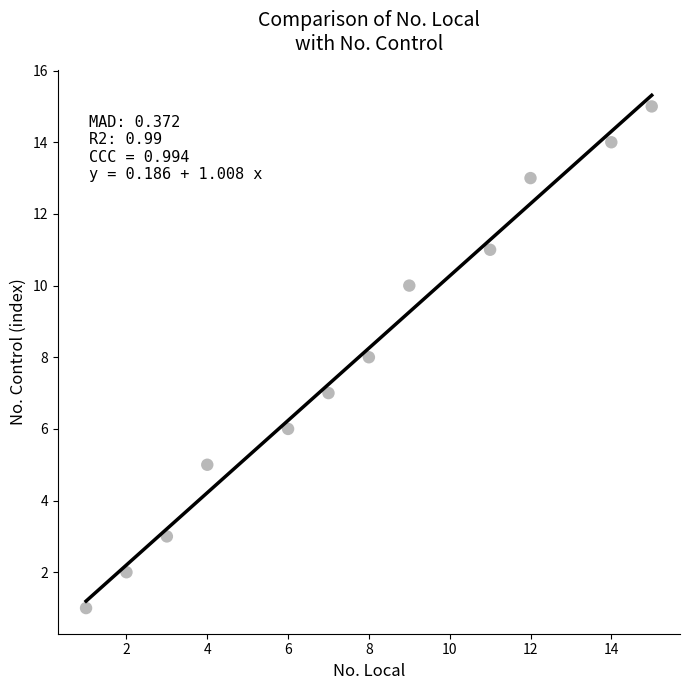

What is the range of Y values (max minus min)?

14